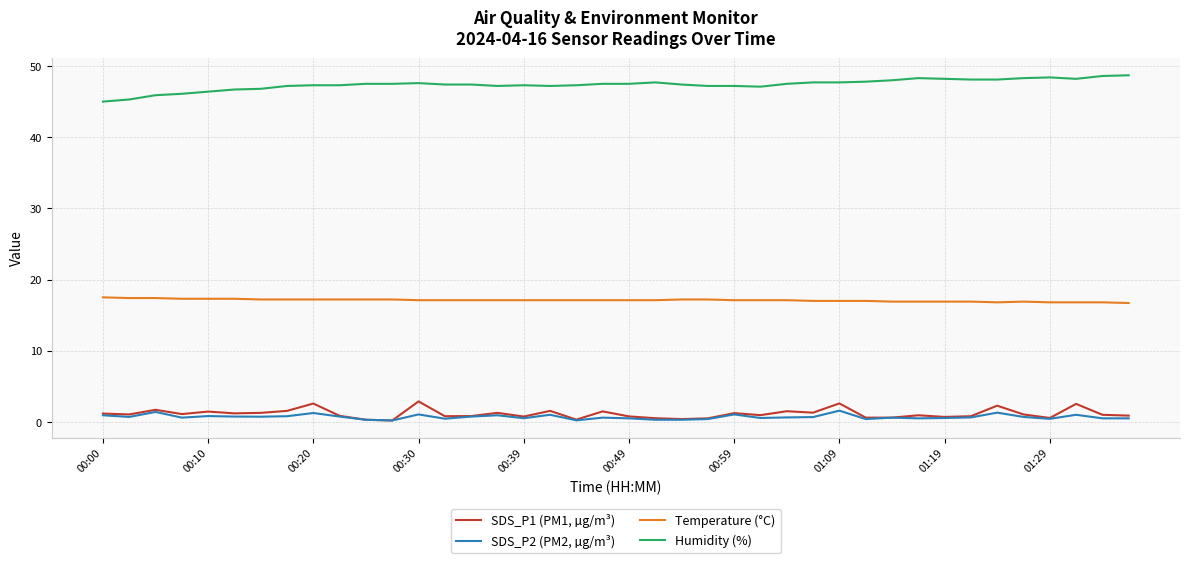

At how many categories does at least one series exceed 17?

40